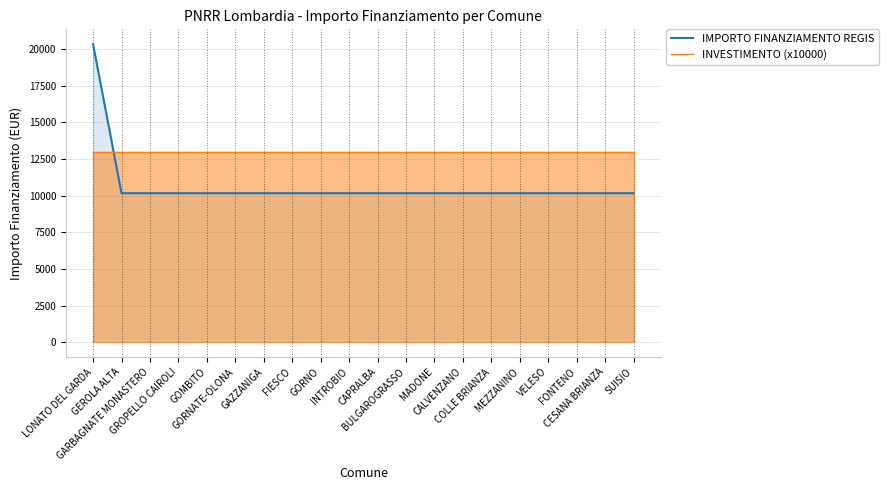

Between GORNO and COLLE BRIANZA, which series saw the biggest shift?

IMPORTO FINANZIAMENTO REGIS